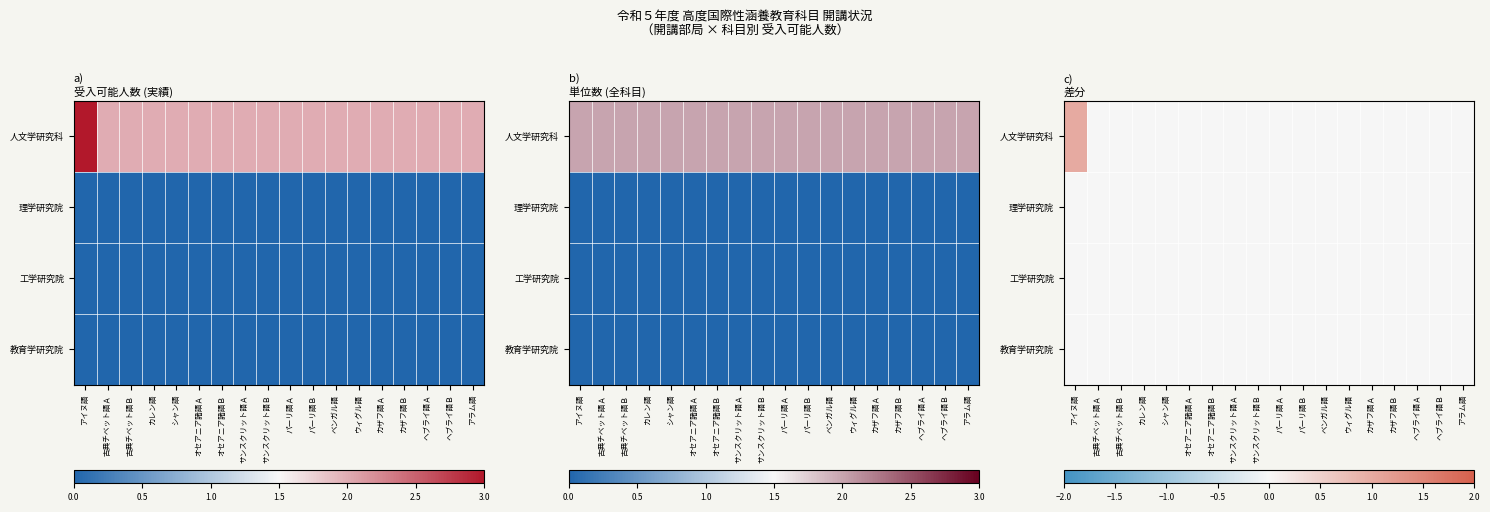

Which category has the highest value across all series?

アイヌ語